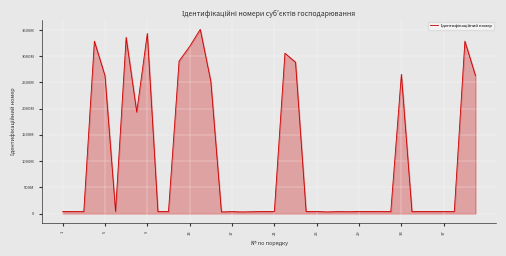

Does the chart display data point markers on the line(s)?

No